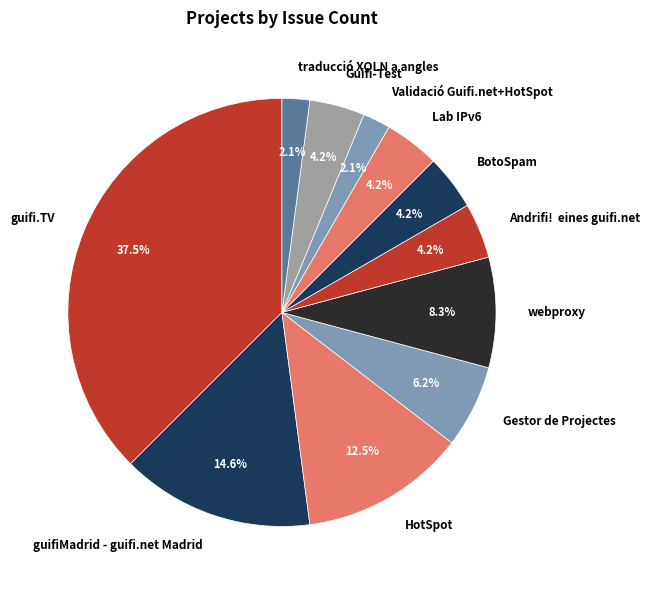

What percentage is the traducció XOLN a angles slice, to the nearest percent?

2%